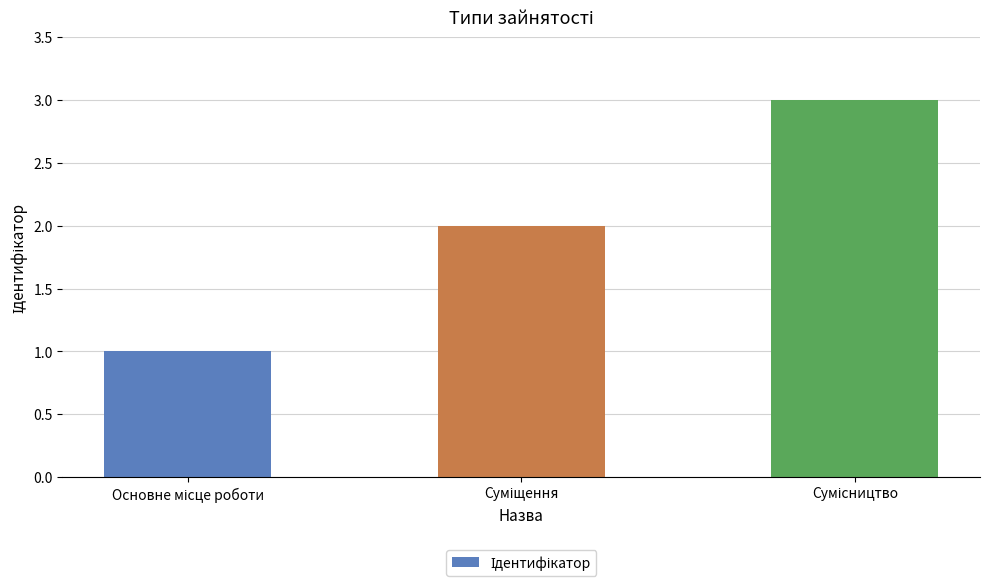

What is the difference between the maximum and minimum values?

2